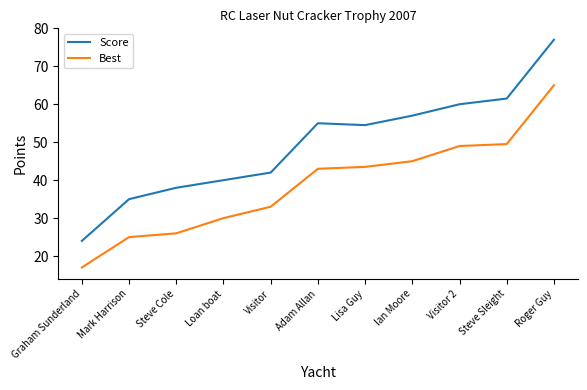

What position from the left is Steve Sleight?

10